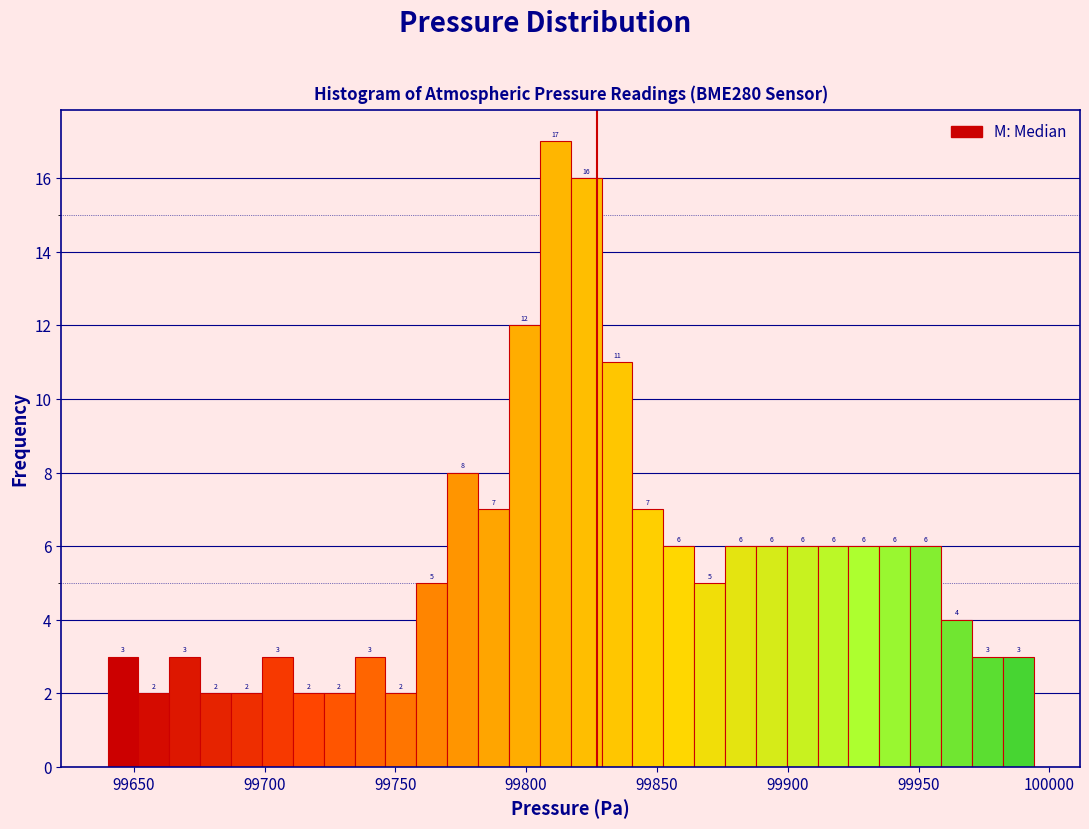

Read against the x-axis, roughly where is the centre of the tallest bar?

99810